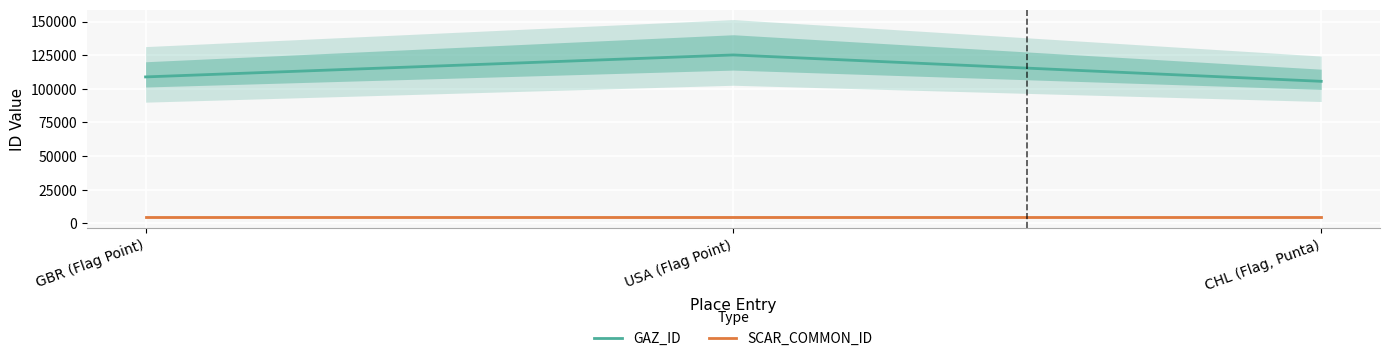

The value of SCAR_COMMON_ID at USA (Flag Point) is 4665. True or false?

True